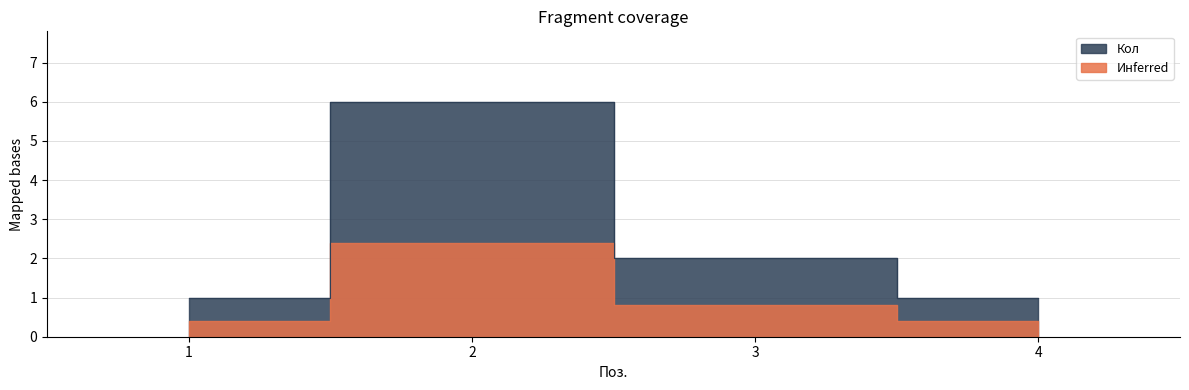

How many points are higher than both their immediate neighbors (excluding endpoints)?

1